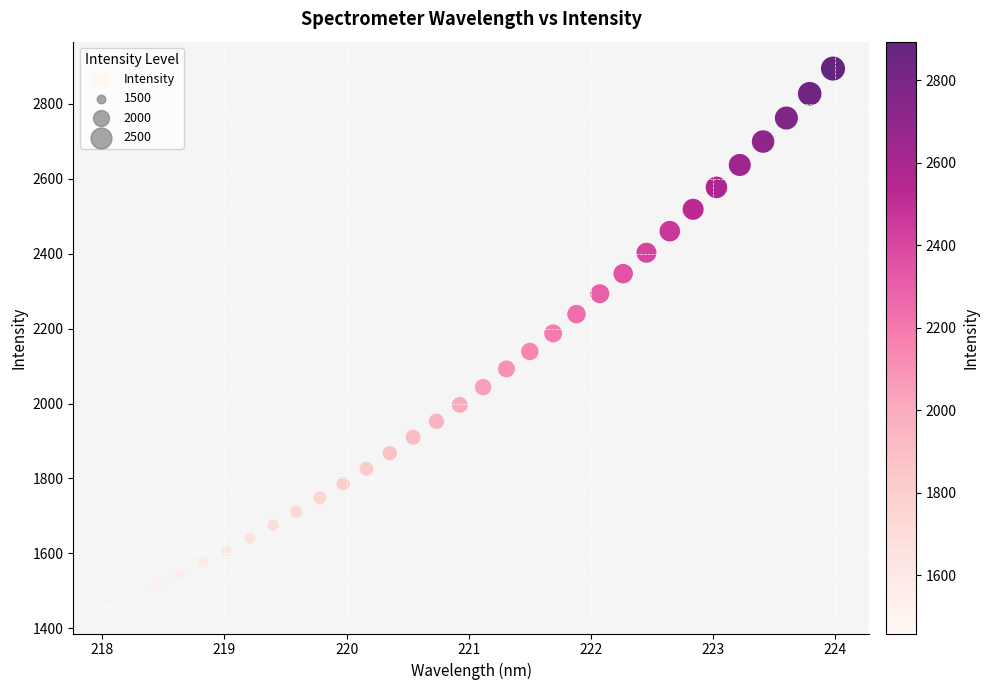

What is the range of X values (max minus min)?

5.9